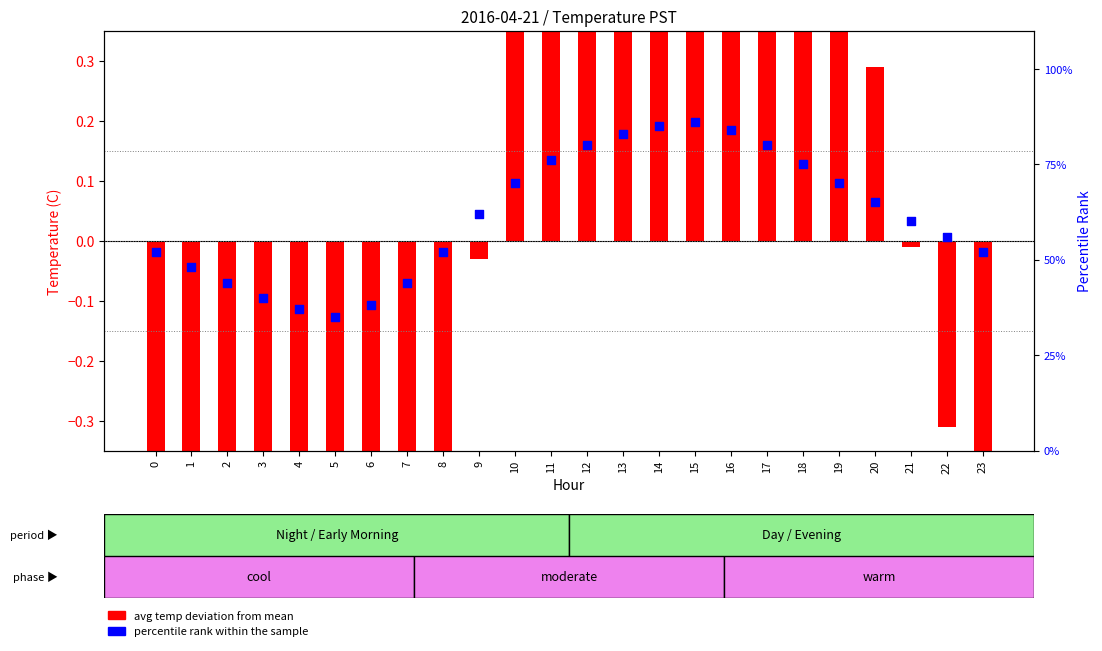

What are all the series names shown in the legend?

avg temp deviation from mean, percentile rank within the sample